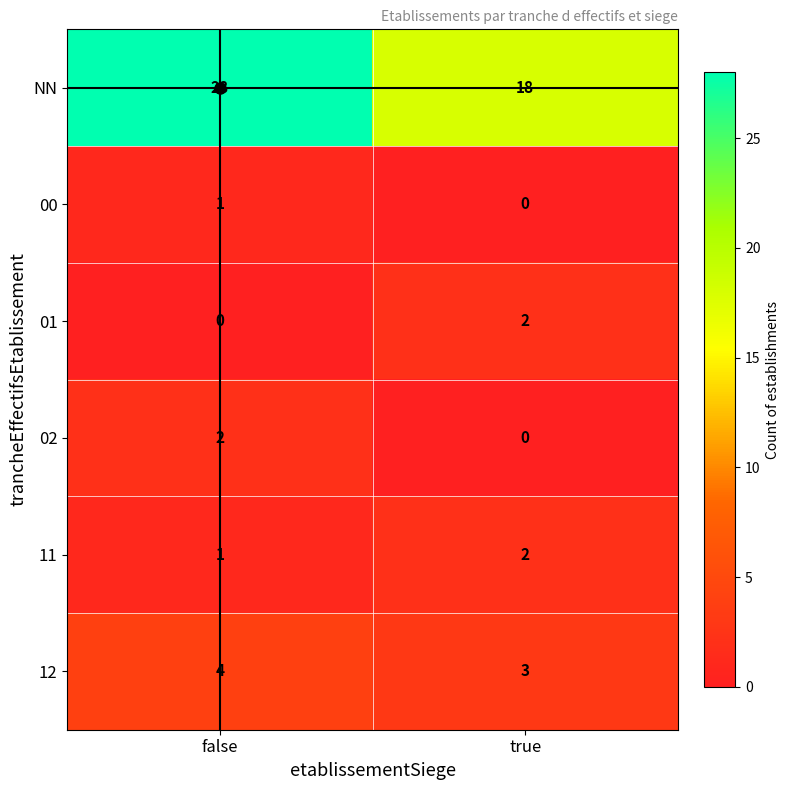

At how many categories does at least one series exceed 8?

2